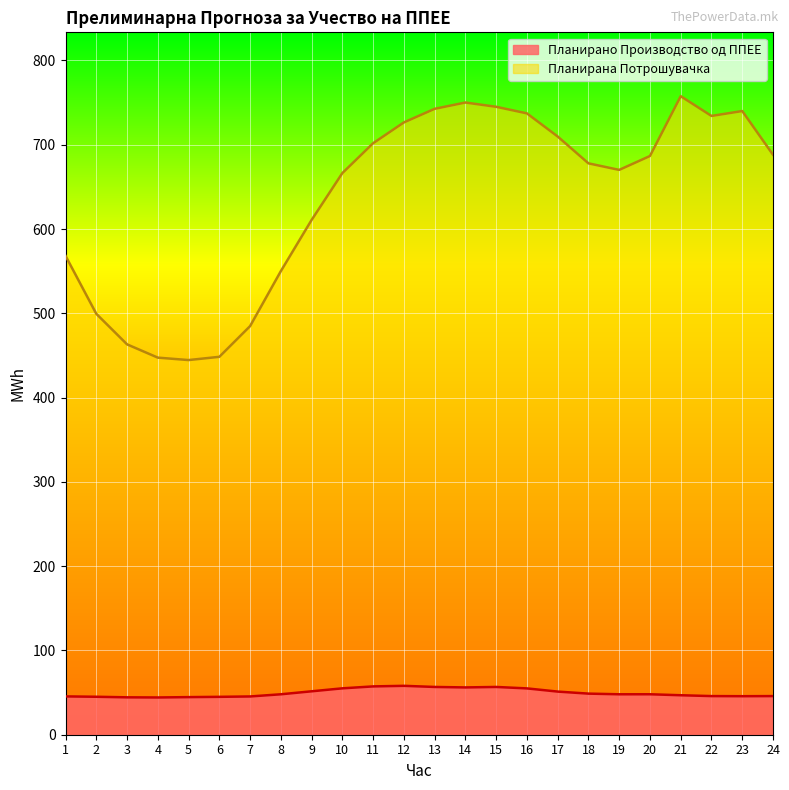

What is the value of the Планирано Производство од ППЕЕ point at the 23rd from the left?

45.7